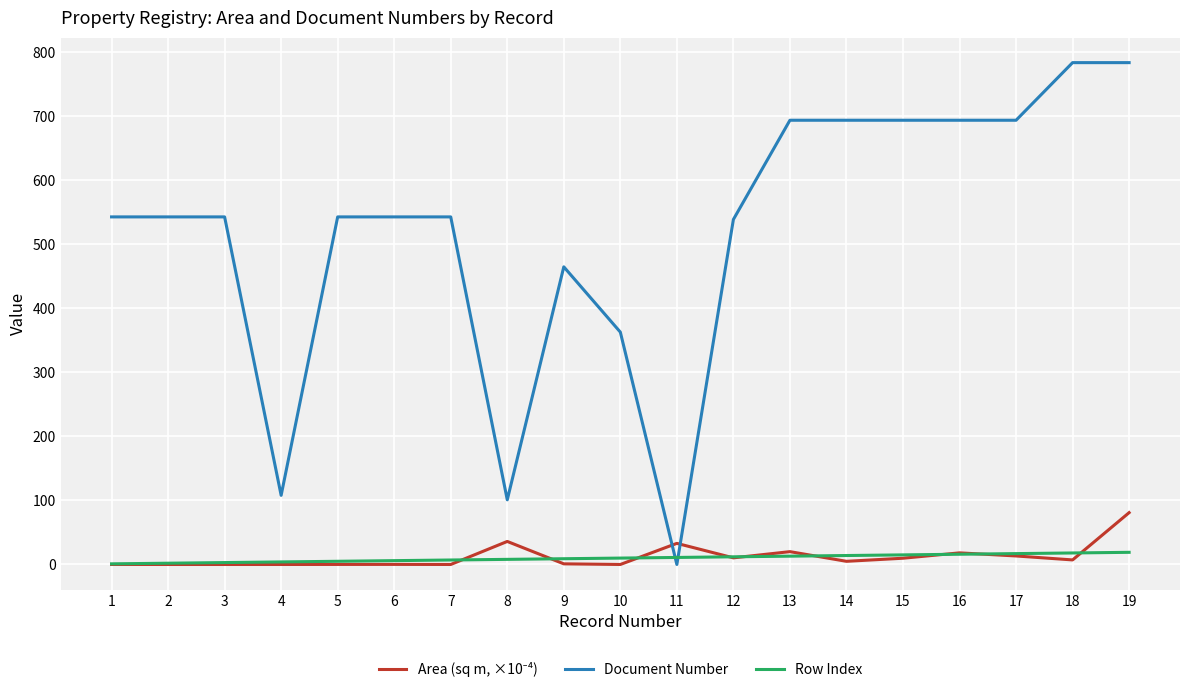

What is the approximate value of Row Index at 2?

2.0